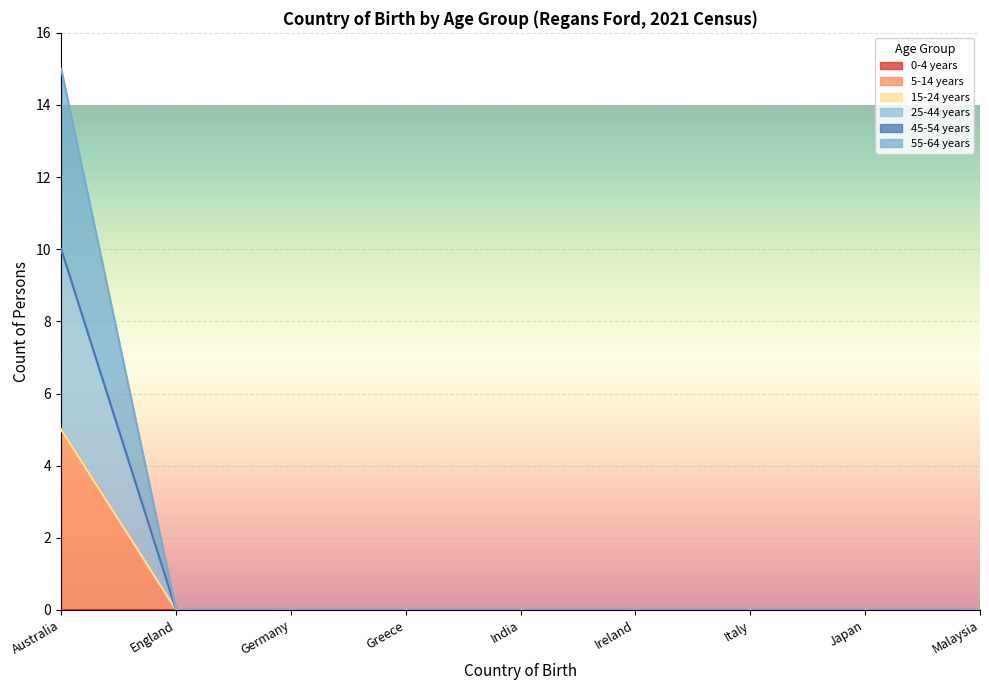

The 25-44 years series shows 0 at England. True or false?

True